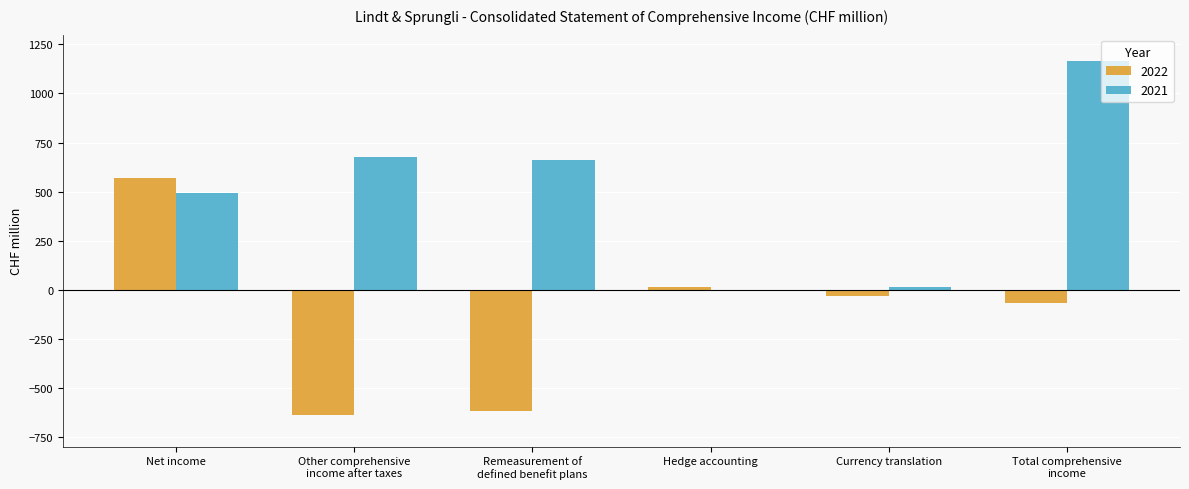

Is it true that 2021 equals 1691.0 at Total comprehensive
income?

False